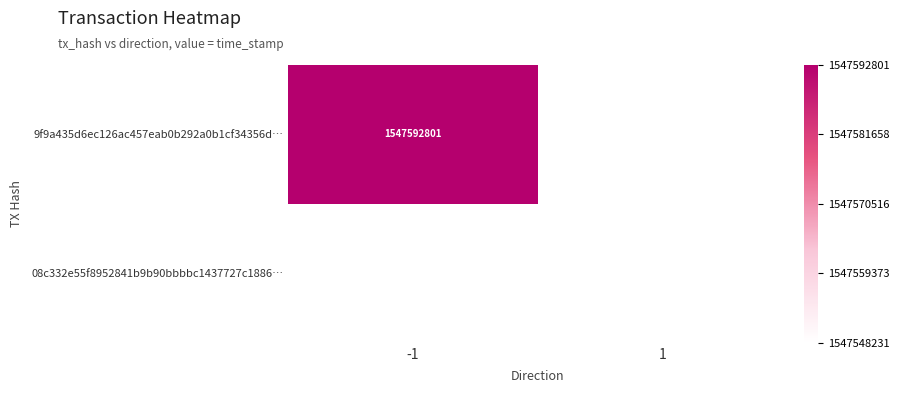

At how many categories does at least one series exceed 1547581434?

1